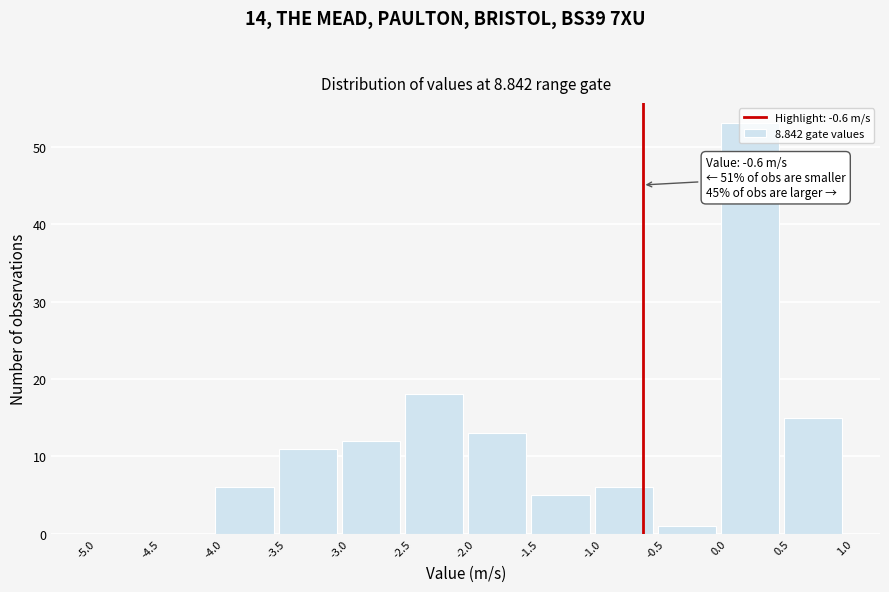

Over which range of the x-axis is the bar tallest?

0.0 to 0.5